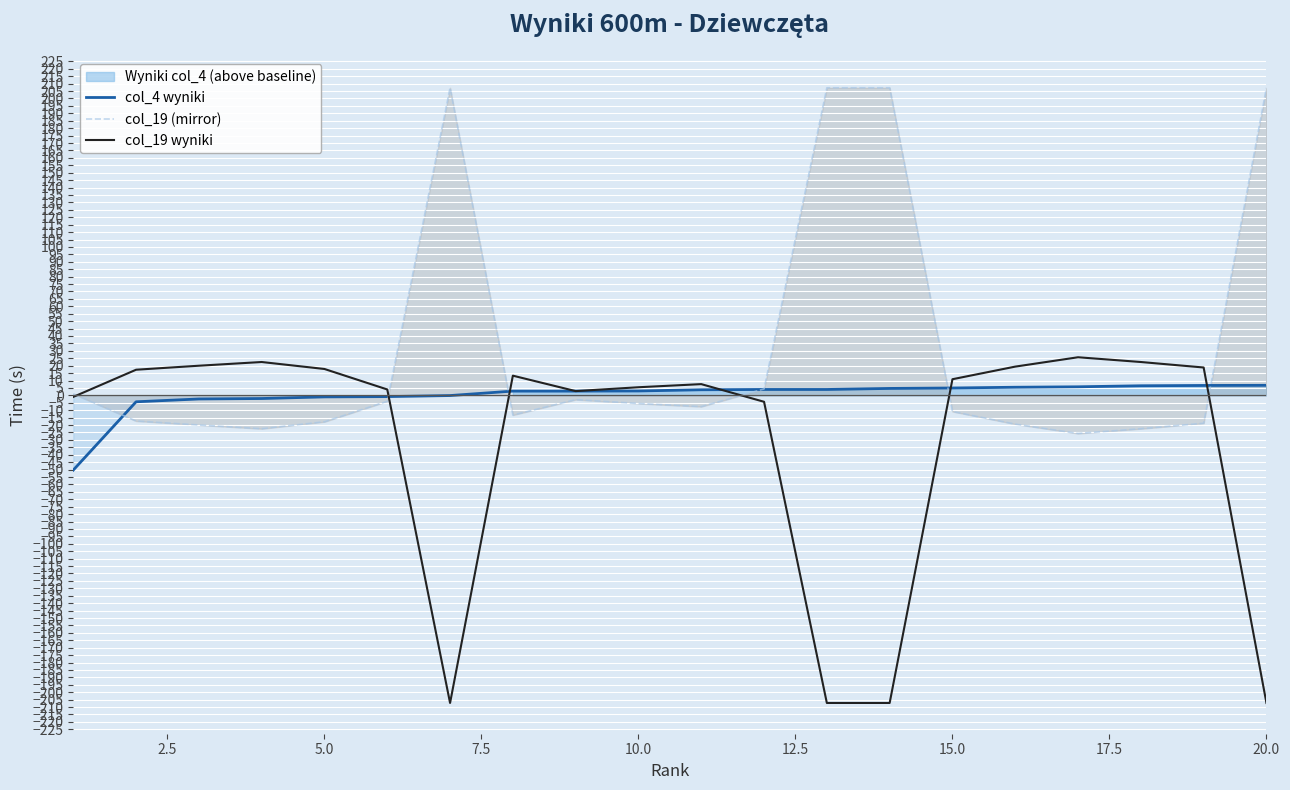

Reading left to right, transcribe all the data shown in this chart.

col_4 wyniki: -50.3	-4.3	-2.4	-2.1	-1.0	-0.8	-0.1	2.9	2.9	3.0	3.8	4.0	4.0	4.7	5.0	5.5	5.8	6.5	6.7	6.8
col_19 (mirror): 1.0	-17.3	-20.0	-22.5	-17.8	-4.0	207.2	-13.3	-2.9	-5.5	-7.6	4.3	207.2	207.2	-10.9	-19.4	-25.7	-22.5	-18.8	207.2
col_19 wyniki: -1.0	17.3	20.0	22.5	17.8	4.0	-207.2	13.3	2.9	5.5	7.6	-4.3	-207.2	-207.2	10.9	19.4	25.7	22.5	18.8	-207.2